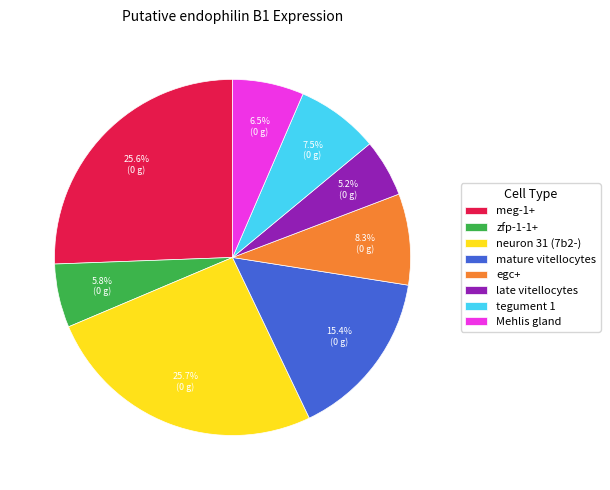

Is the sum of mature vitellocytes and tegument 1 greater than half?

No